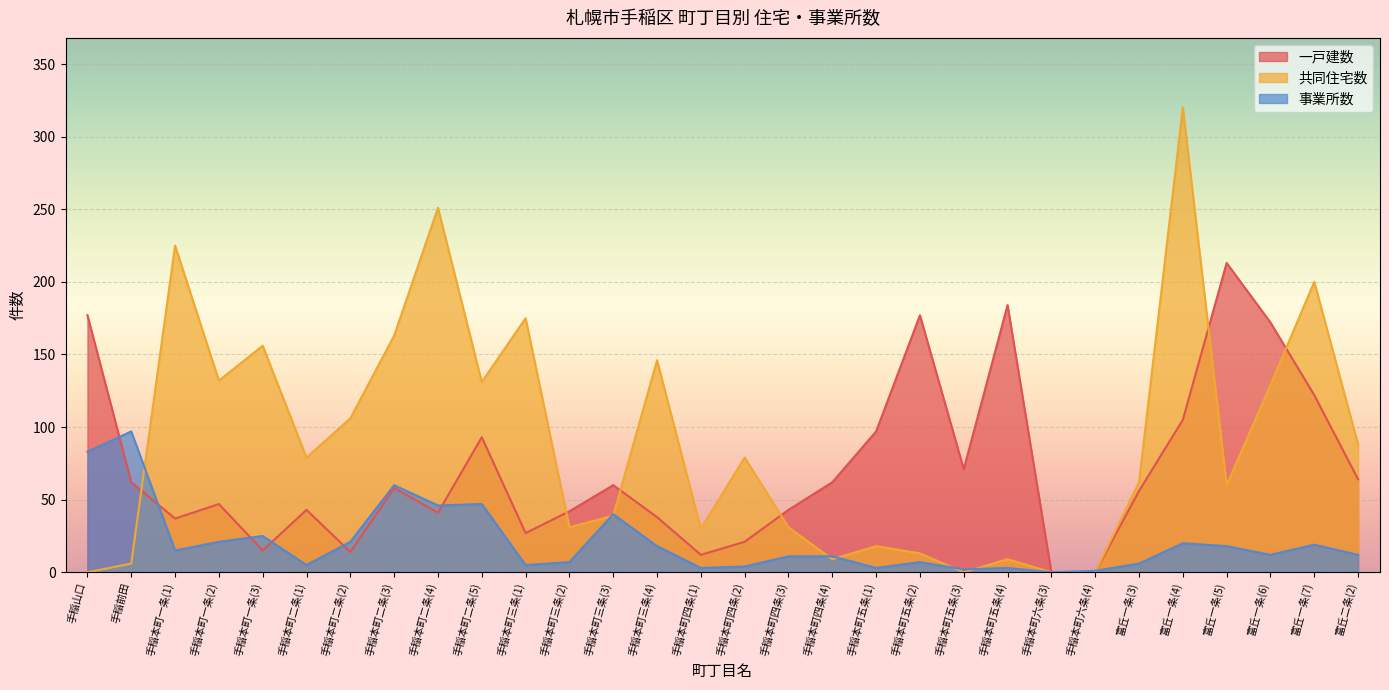

How many intersections are there between 事業所数 and 一戸建数?

7